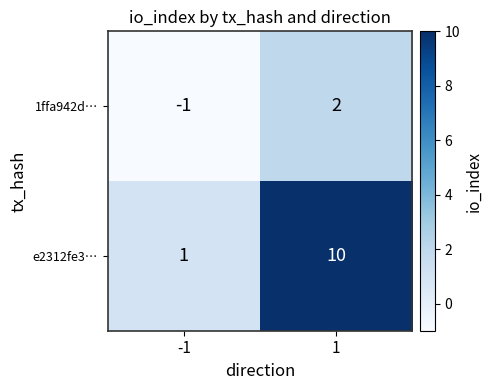

What is the total value across all series at 1?

12